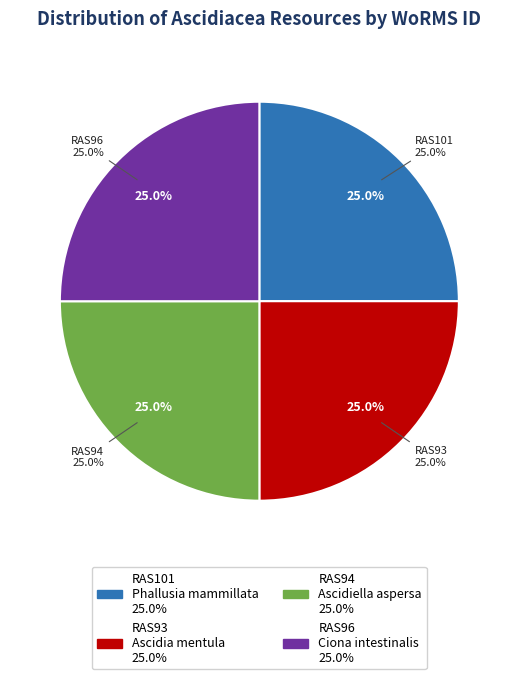

Which category has the smallest portion of the pie?

RAS93